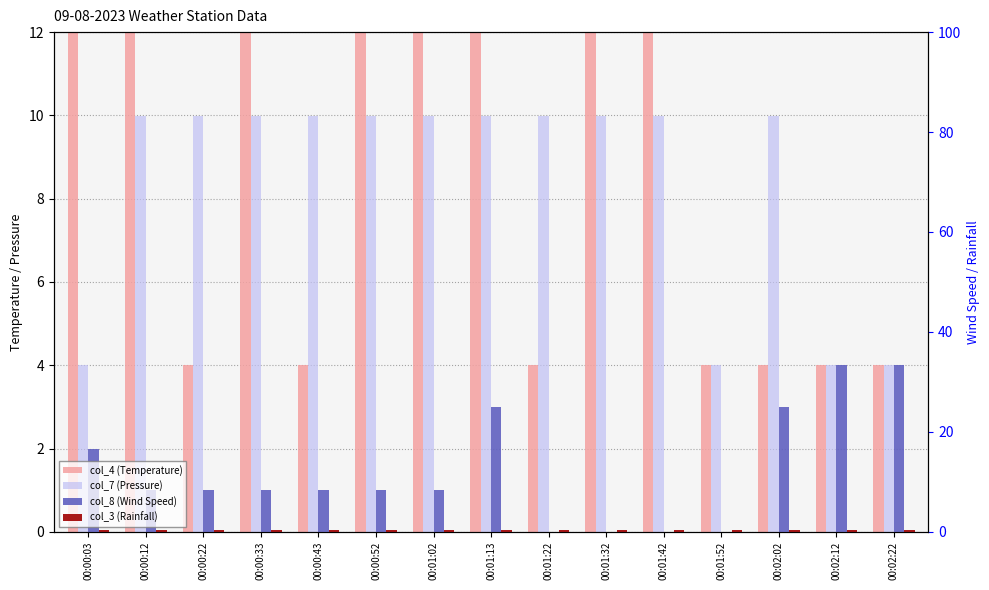

What is the value of the col_7 (Pressure) bar at the 8th from the left?

10.0